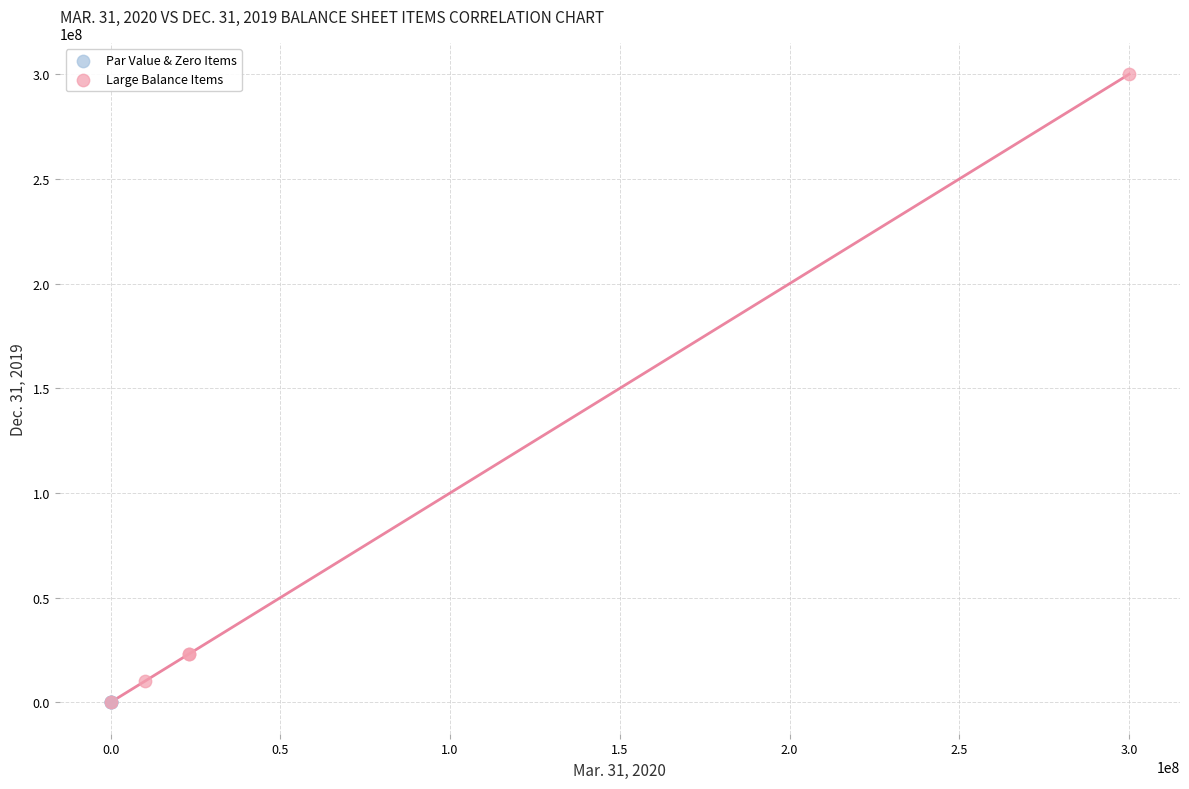

Which series has the widest spread of Y values?

Large Balance Items